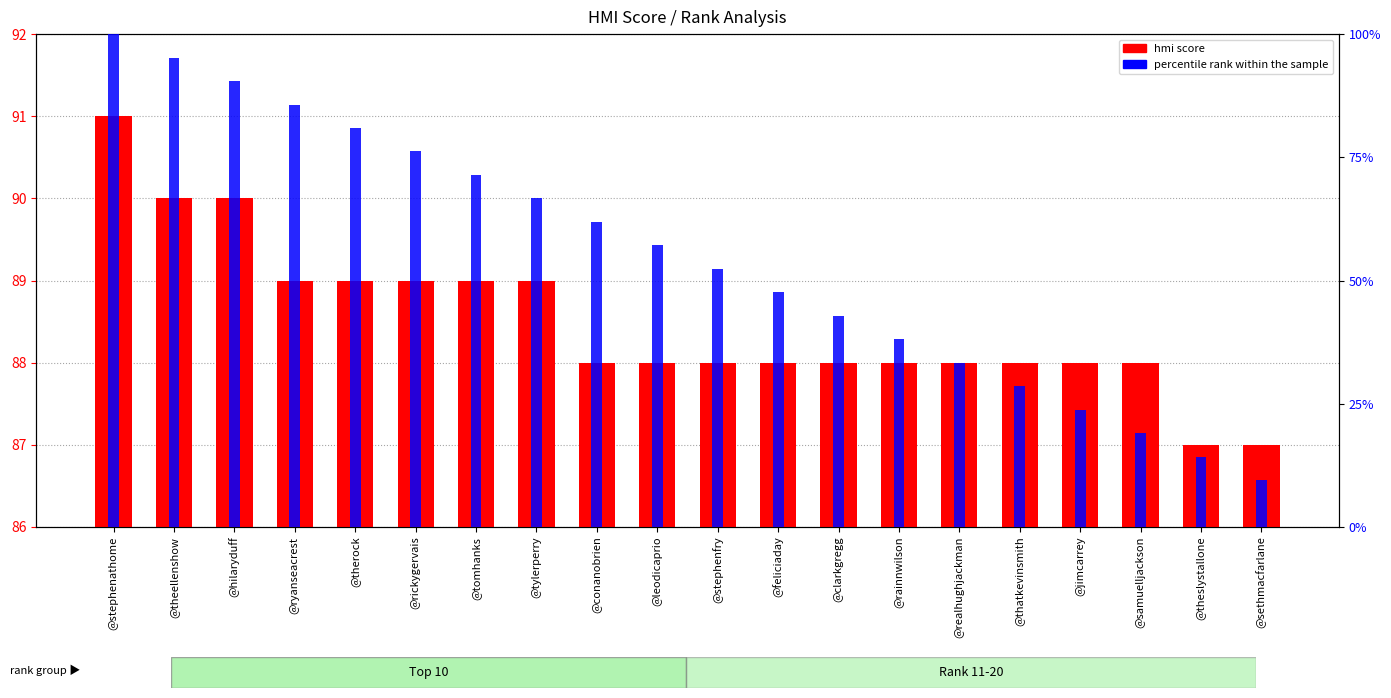

Reading left to right, extract all data points from this chart.

hmi score: 91.0	90.0	90.0	89.0	89.0	89.0	89.0	89.0	88.0	88.0	88.0	88.0	88.0	88.0	88.0	88.0	88.0	88.0	87.0	87.0
percentile rank within the sample: 100.0	95.2	90.5	85.7	81.0	76.2	71.4	66.7	61.9	57.1	52.4	47.6	42.9	38.1	33.3	28.6	23.8	19.0	14.3	9.5